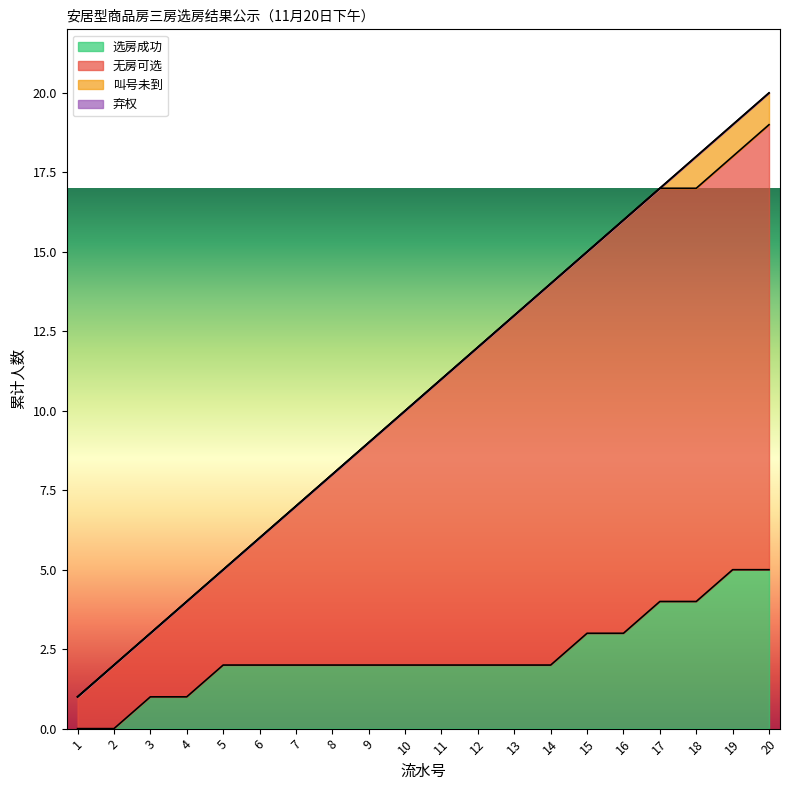

The 选房成功 series shows 3 at 5. True or false?

False